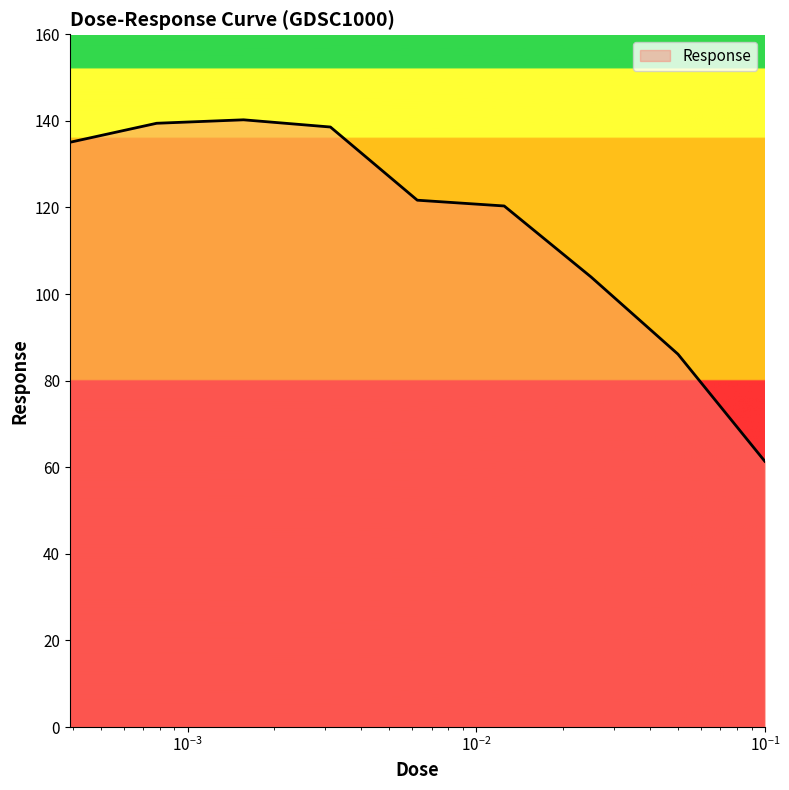

Does the chart have visible grid lines?

No